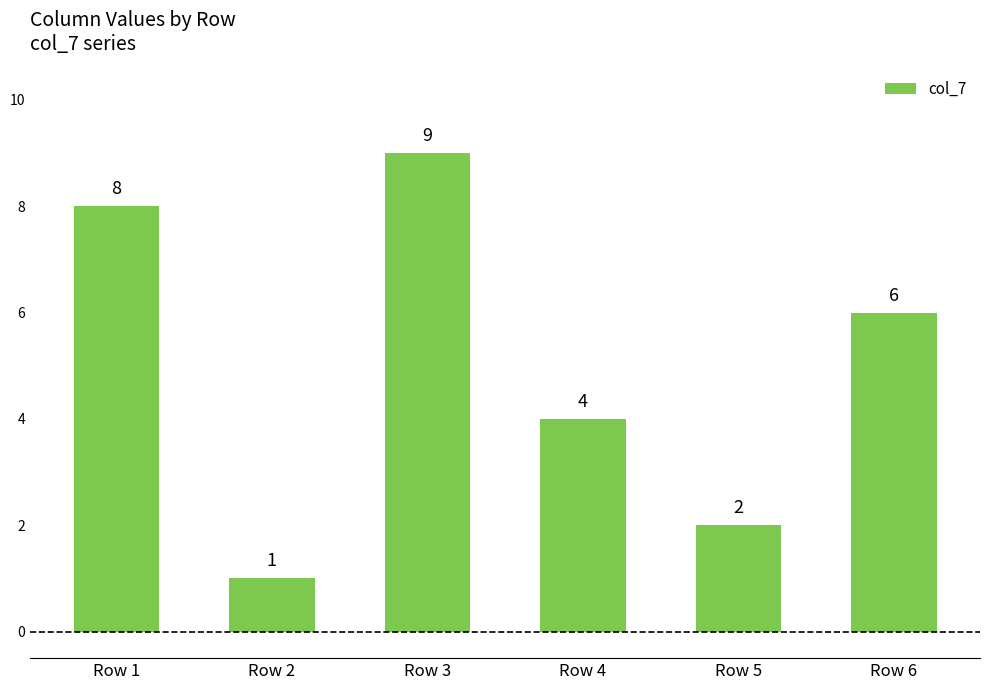

Is it true that the value at Row 6 is 3?

False